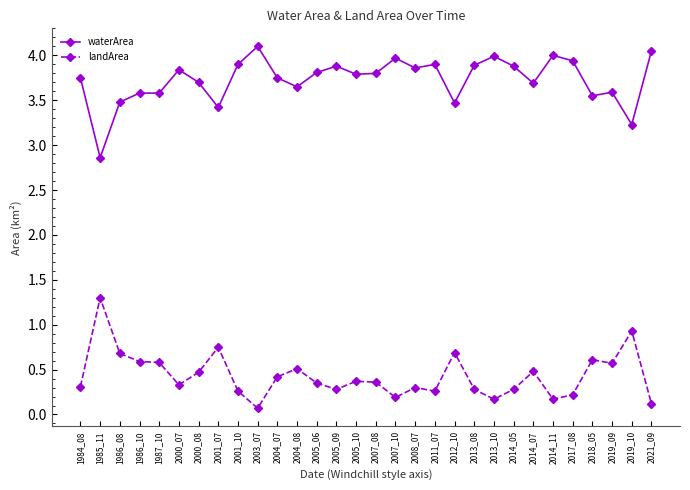

What is the value of the landArea point at the 24th from the left?

0.5